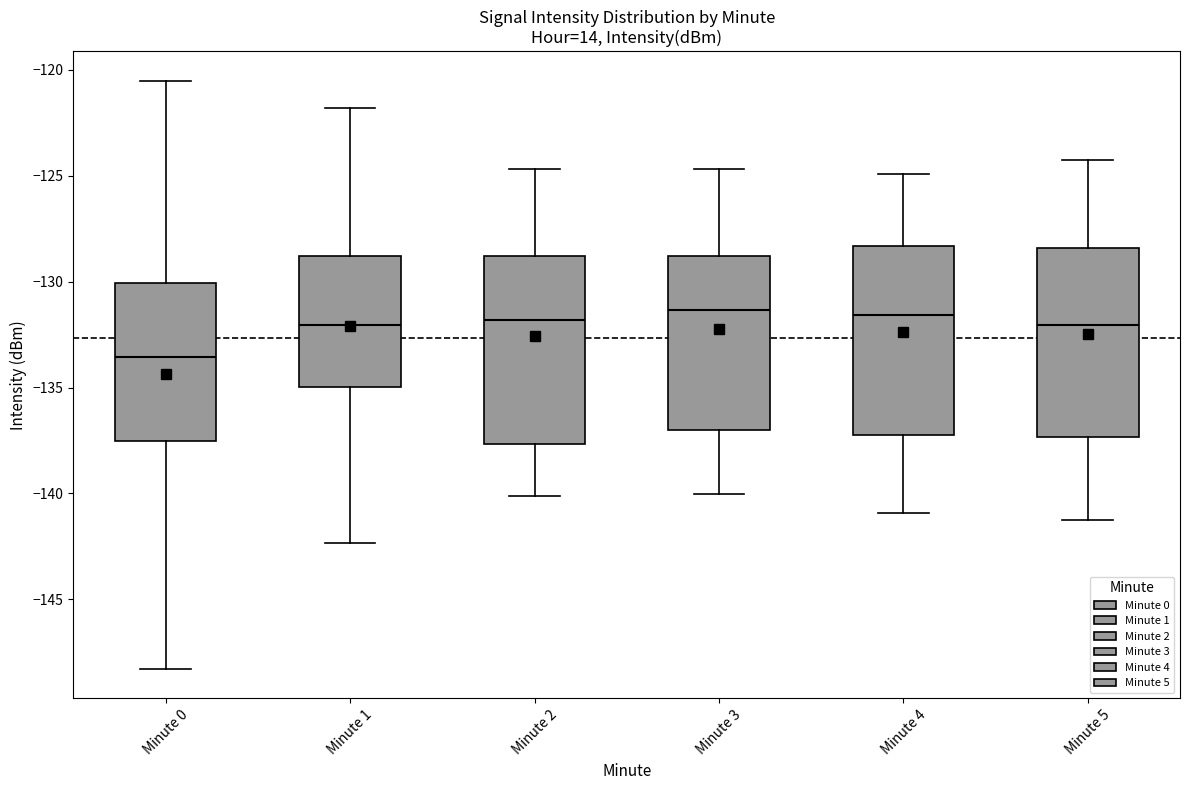

Reading left to right, read every box against the y-axis: the position of its median line, the range the box covers, and the ends of its whiskers. The values are not printed on the chart, so give them approximately, as read against the axis.

Minute 0: median -133.5, box -137.5 to -130.0, whiskers -148.5 to -120.5
Minute 1: median -132.0, box -135.0 to -129.0, whiskers -142.5 to -122.0
Minute 2: median -132.0, box -137.5 to -129.0, whiskers -140.0 to -124.5
Minute 3: median -131.5, box -137.0 to -129.0, whiskers -140.0 to -124.5
Minute 4: median -131.5, box -137.0 to -128.5, whiskers -141.0 to -125.0
Minute 5: median -132.0, box -137.5 to -128.5, whiskers -141.0 to -124.0